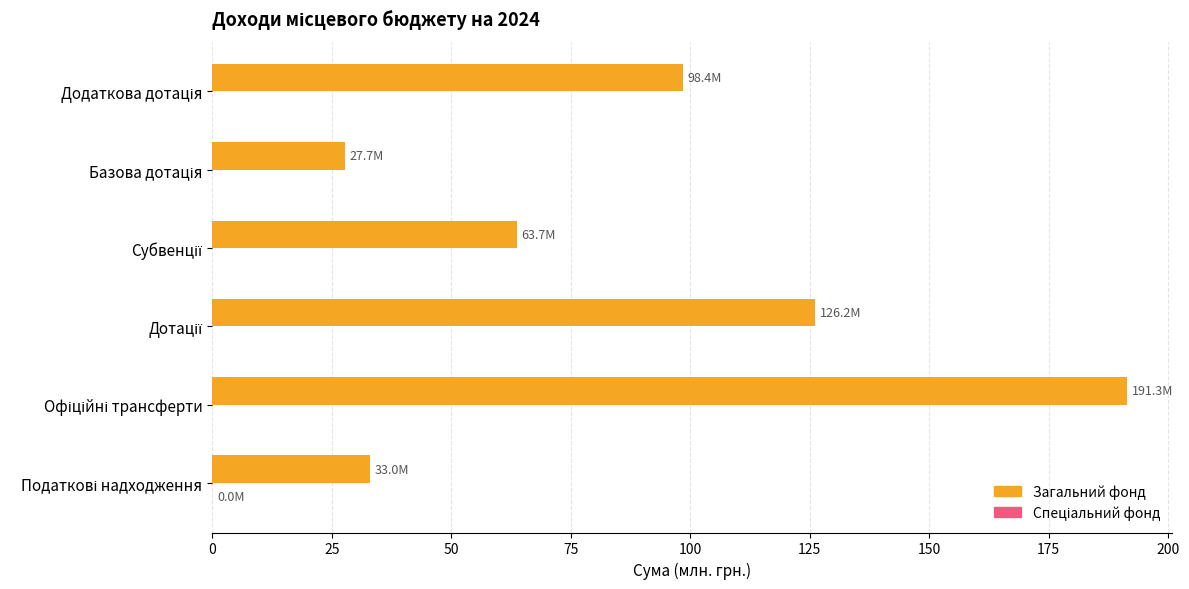

What is the greatest value displayed?

191.3